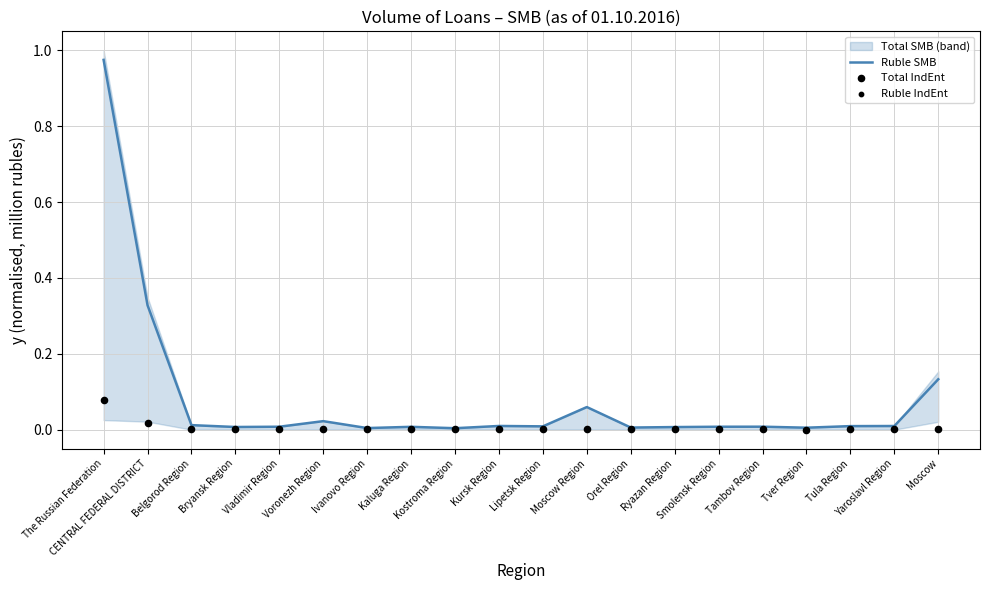

Which series has the widest spread of Y values?

Ruble SMB